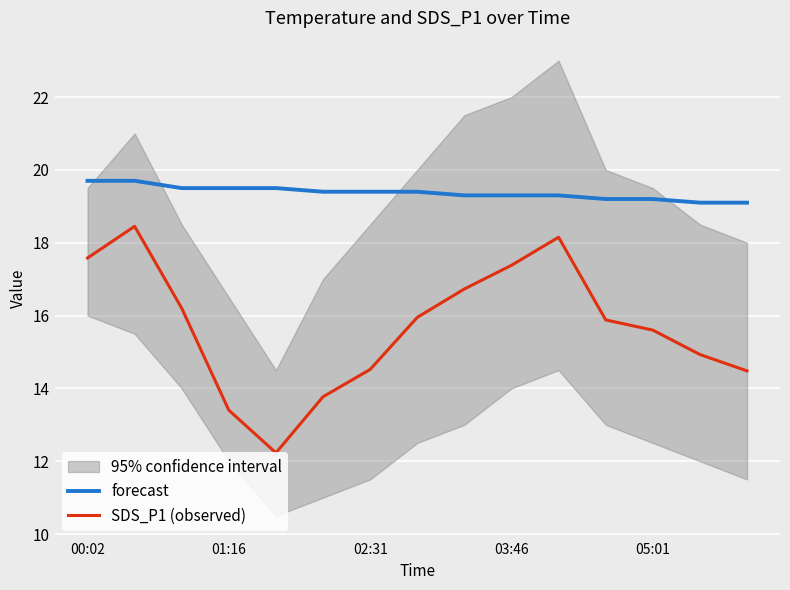

Is it true that SDS_P1 (observed) equals 17.4 at 03:46?

True